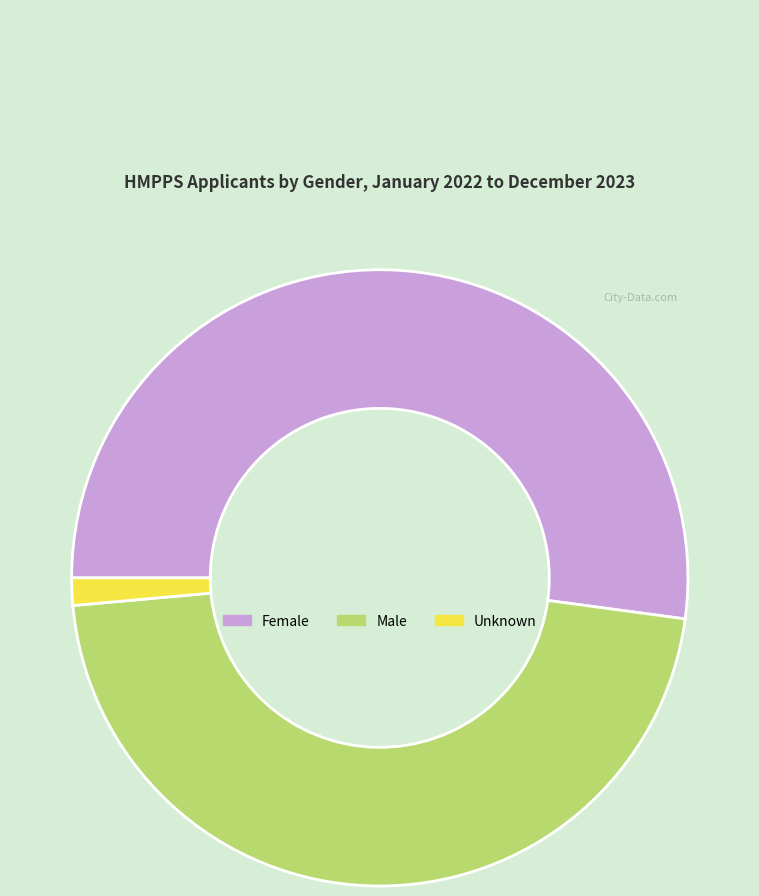

Which slice is the largest?

Female